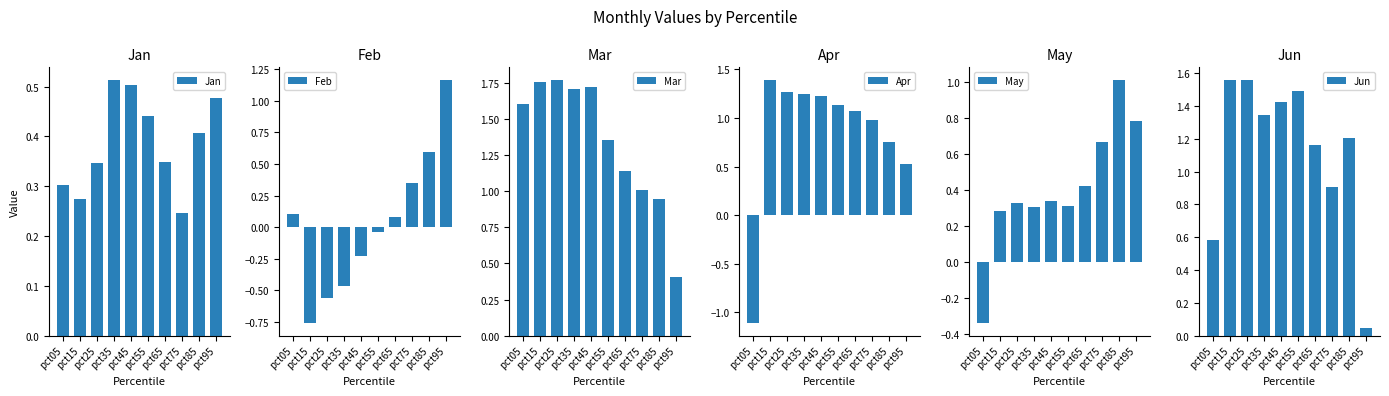

Reading right to left, extract all data points from this chart.

Jan: pct95=0.5	pct85=0.4	pct75=0.2	pct65=0.3	pct55=0.4	pct45=0.5	pct35=0.5	pct25=0.3	pct15=0.3	pct05=0.3
Feb: pct95=1.2	pct85=0.6	pct75=0.3	pct65=0.1	pct55=-0.0	pct45=-0.2	pct35=-0.5	pct25=-0.6	pct15=-0.8	pct05=0.1
Mar: pct95=0.4	pct85=0.9	pct75=1.0	pct65=1.1	pct55=1.4	pct45=1.7	pct35=1.7	pct25=1.8	pct15=1.8	pct05=1.6
Apr: pct95=0.5	pct85=0.8	pct75=1.0	pct65=1.1	pct55=1.1	pct45=1.2	pct35=1.2	pct25=1.3	pct15=1.4	pct05=-1.1
May: pct95=0.8	pct85=1.0	pct75=0.7	pct65=0.4	pct55=0.3	pct45=0.3	pct35=0.3	pct25=0.3	pct15=0.3	pct05=-0.3
Jun: pct95=0.0	pct85=1.2	pct75=0.9	pct65=1.2	pct55=1.5	pct45=1.4	pct35=1.3	pct25=1.6	pct15=1.6	pct05=0.6